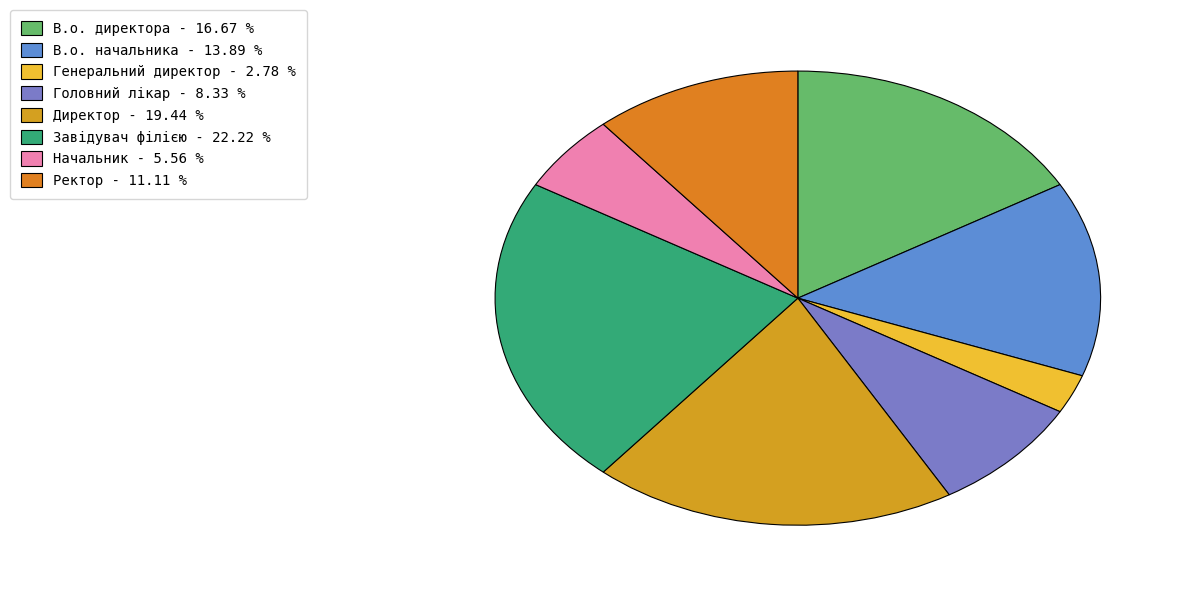

Rank the categories by value from lowest to highest.

Генеральний директор, Начальник, Головний лікар, Ректор, В.о. начальника, В.о. директора, Директор, Завідувач філією